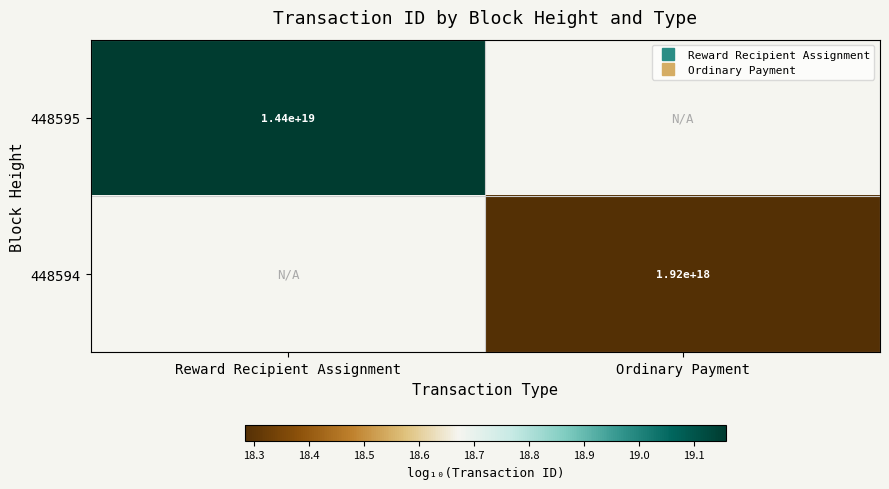

List the labels in order of 448594 value, smallest first.

Reward Recipient Assignment, Ordinary Payment